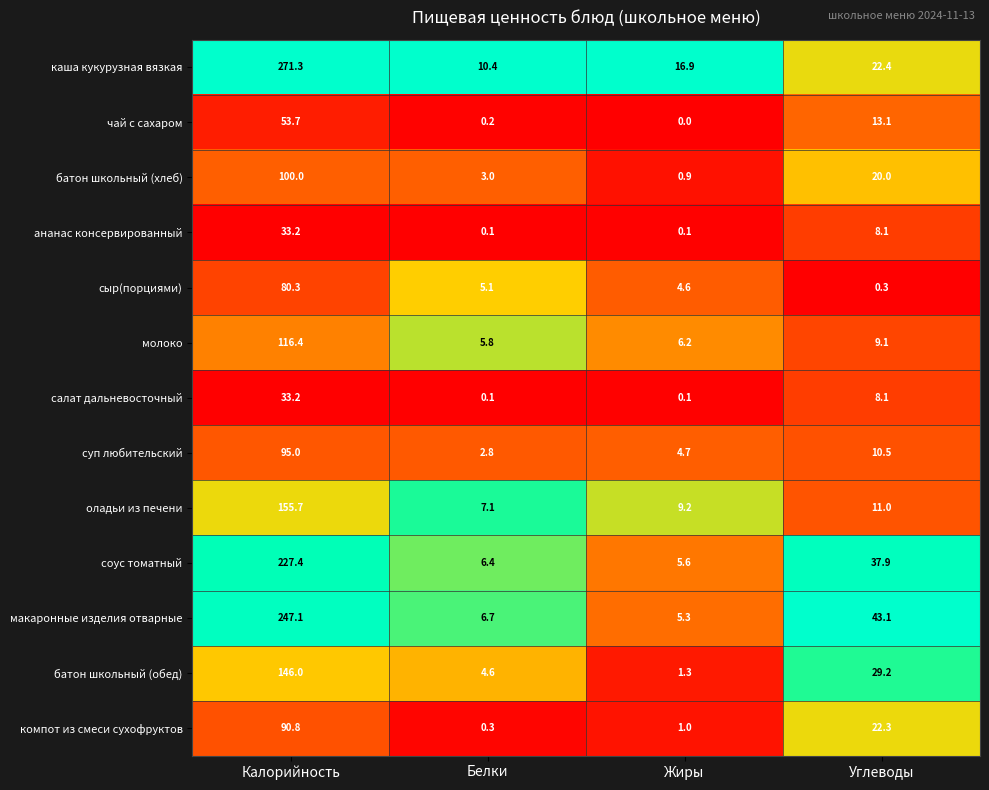

At which label does каша кукурузная вязкая first exceed 22?

Калорийность